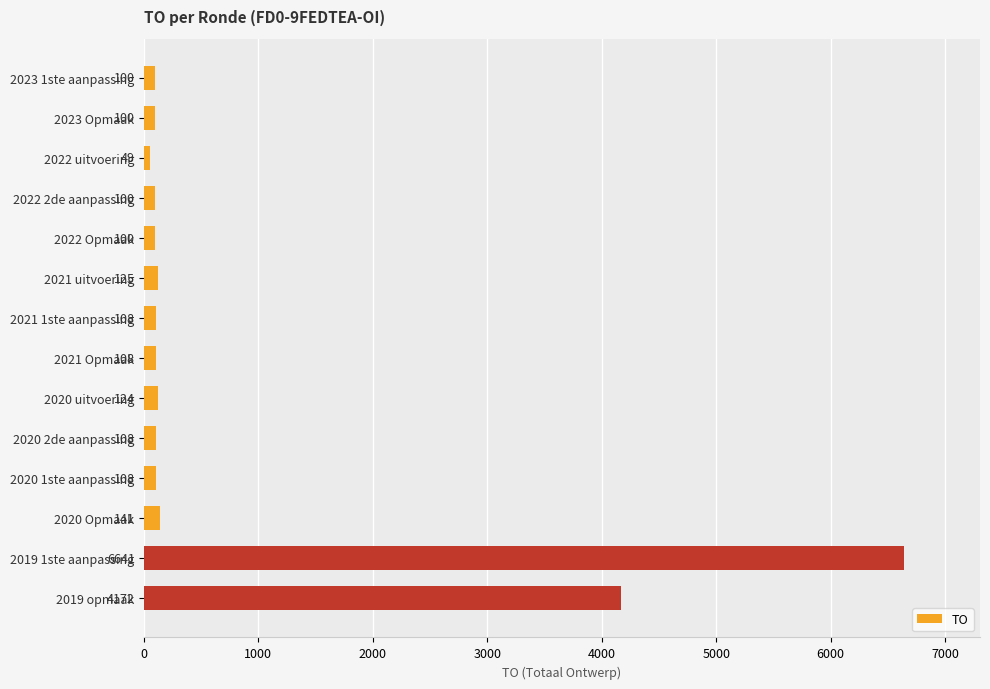

Which category has the highest value across all series?

2019 1ste aanpassing